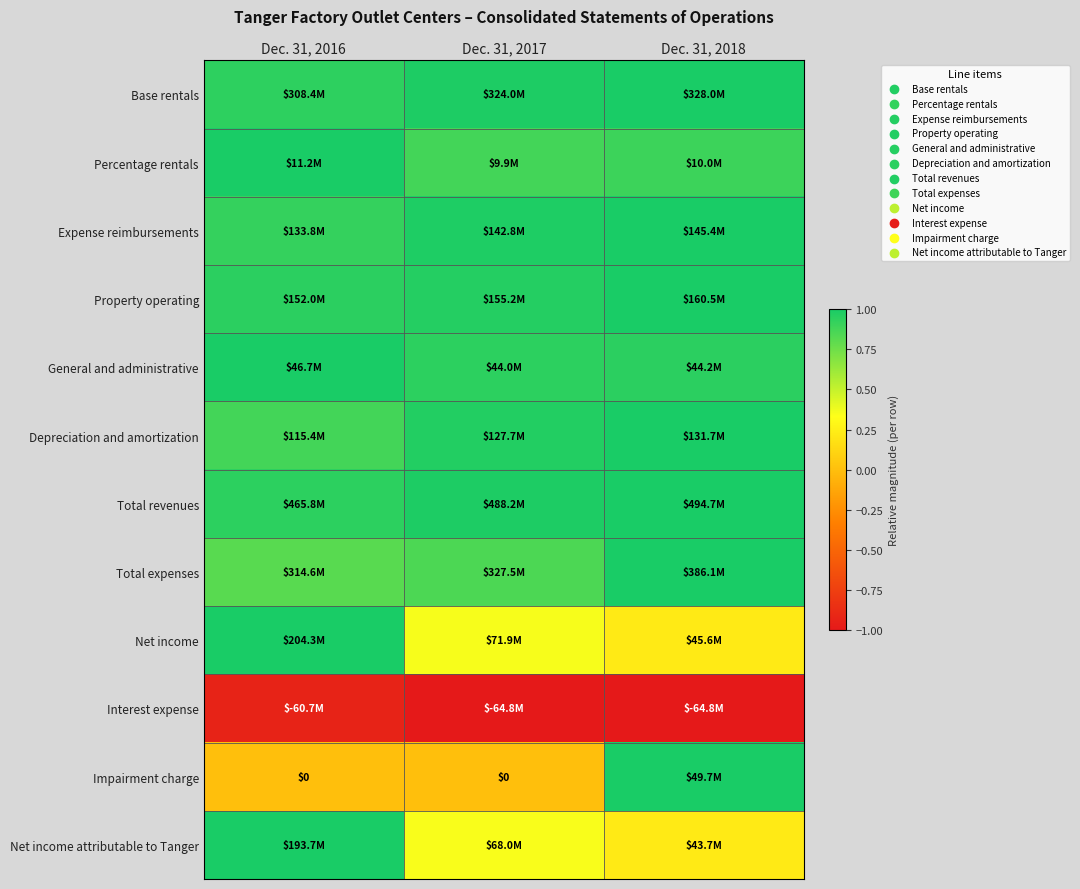

Is it true that Expense reimbursements equals 1.6 at Dec. 31, 2017?

False